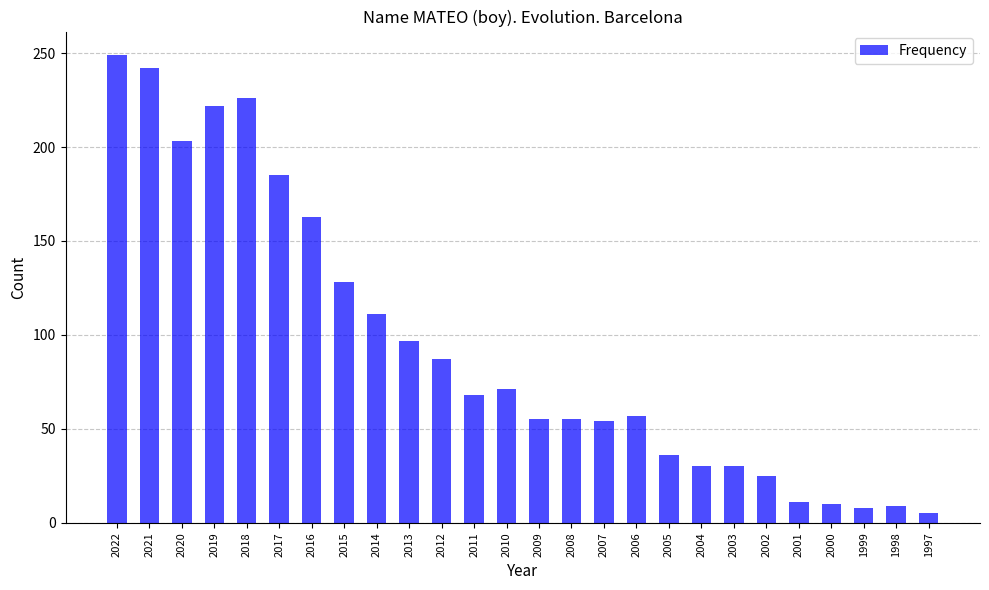

What is the average value?

94